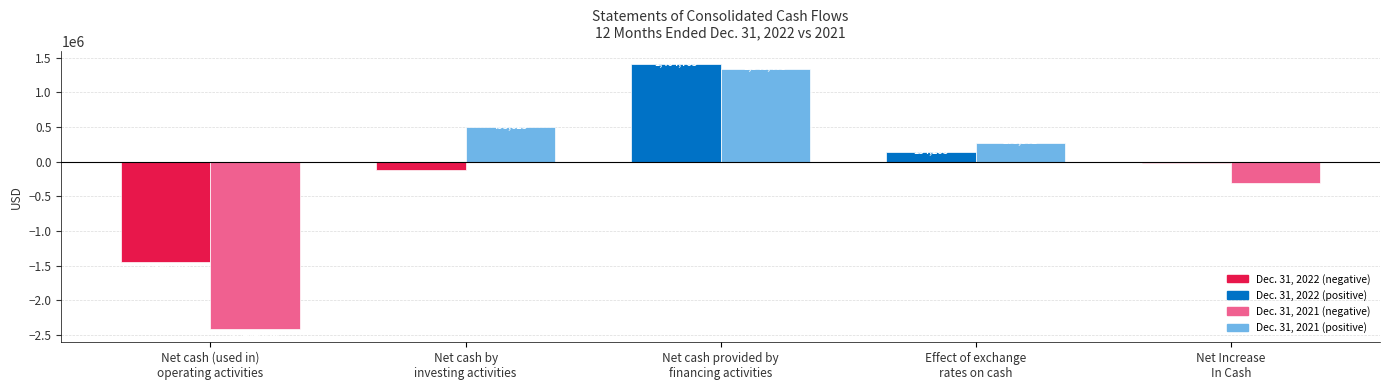

What is the maximum value shown in the chart?

1404703